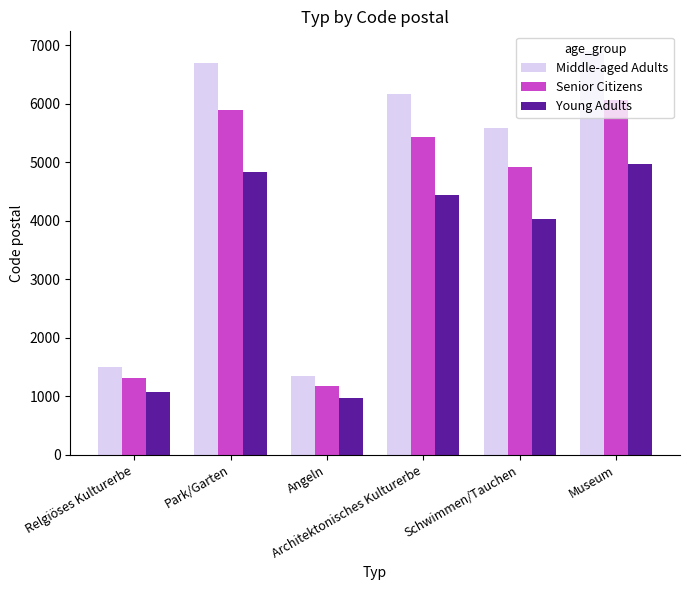

What is the difference between the maximum and minimum values in the Young Adults series?

3996.0